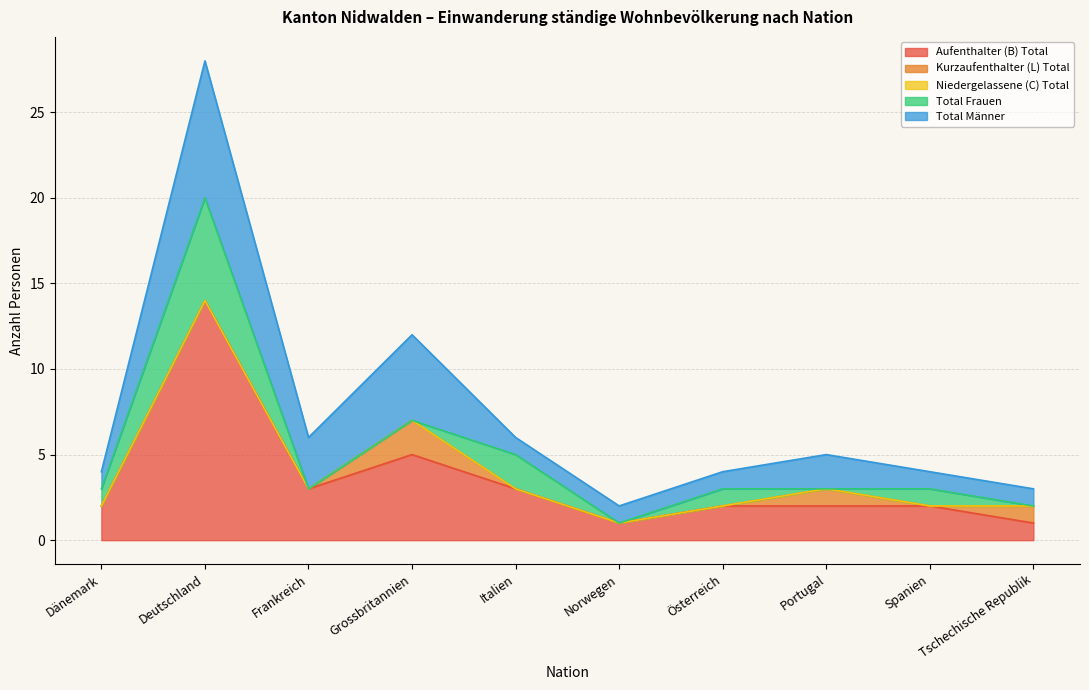

What position from the left is Grossbritannien?

4